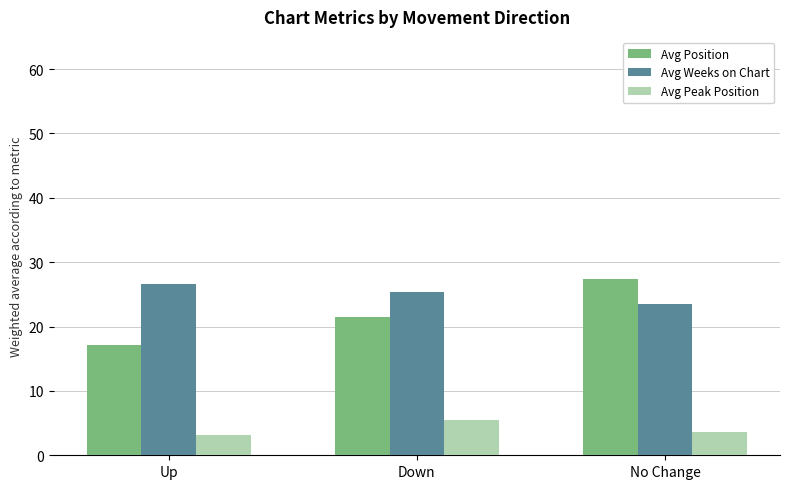

How many bars are there in each group?

3